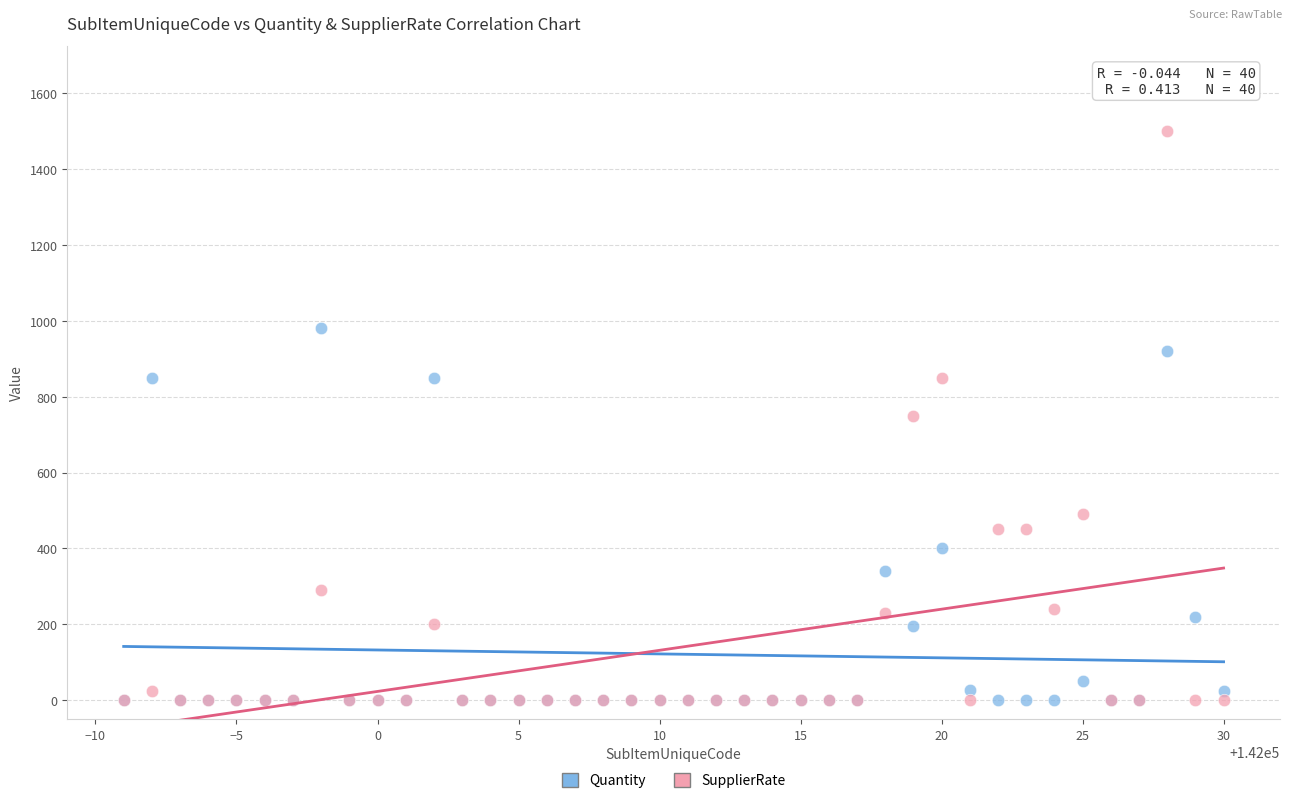

What are all the series names shown in the legend?

Quantity, SupplierRate